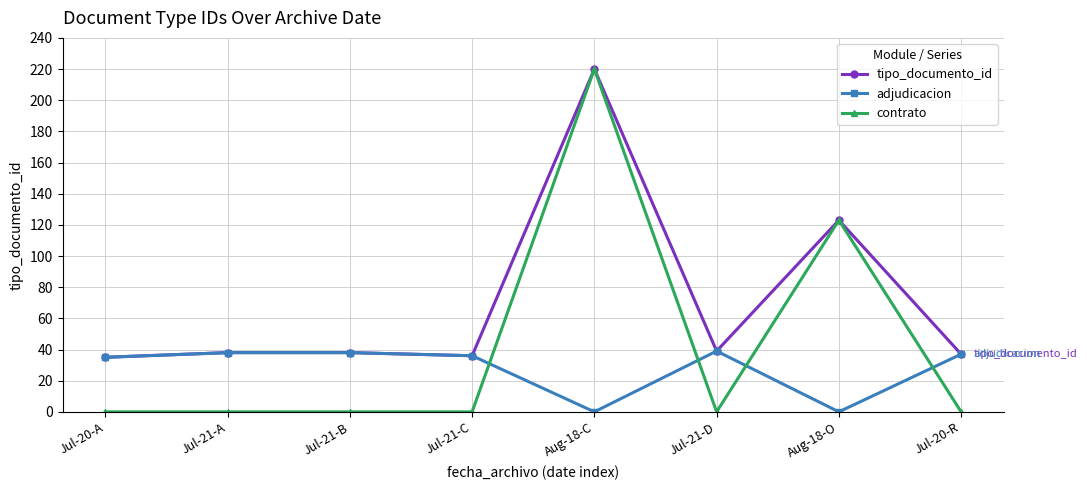

Reading left to right, extract all data points from this chart.

tipo_documento_id: 35	38	38	36	220	39	123	37
adjudicacion: 35	38	38	36	0	39	0	37
contrato: 0	0	0	0	220	0	123	0